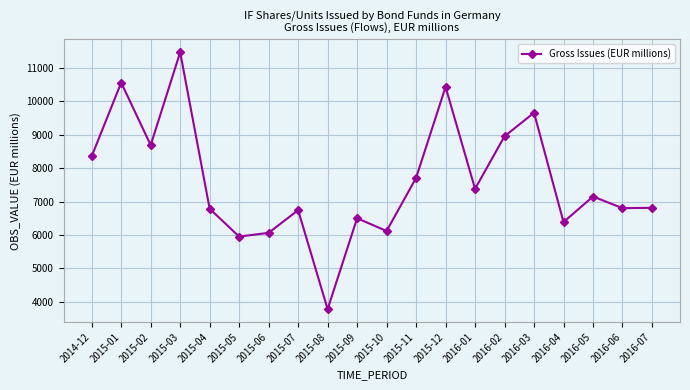

What is the value of the 7th point from the left?

6064.4